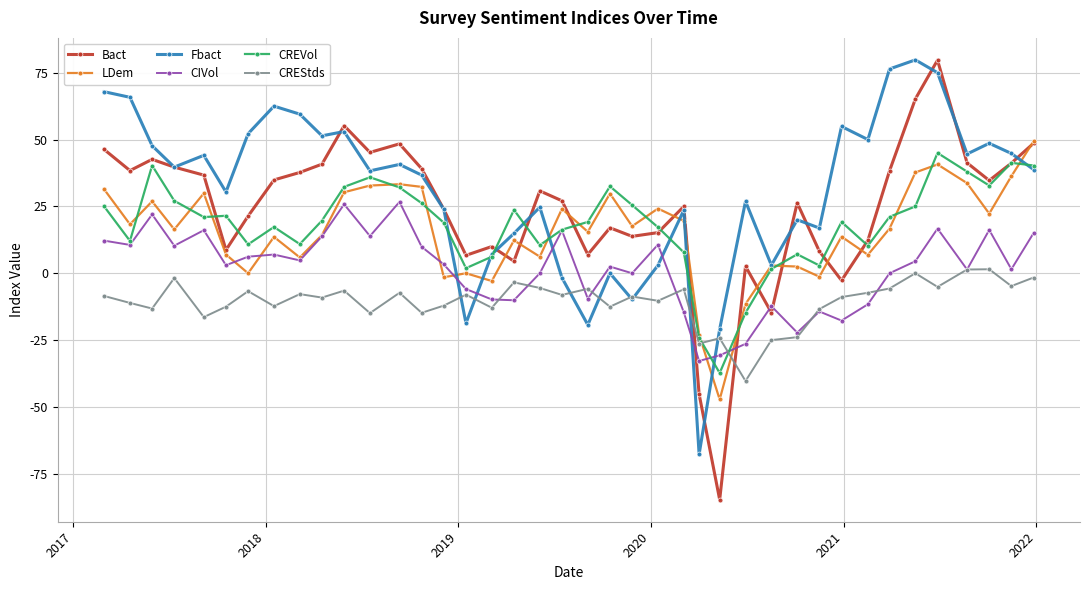

Which series has the largest range (max minus min)?

Bact